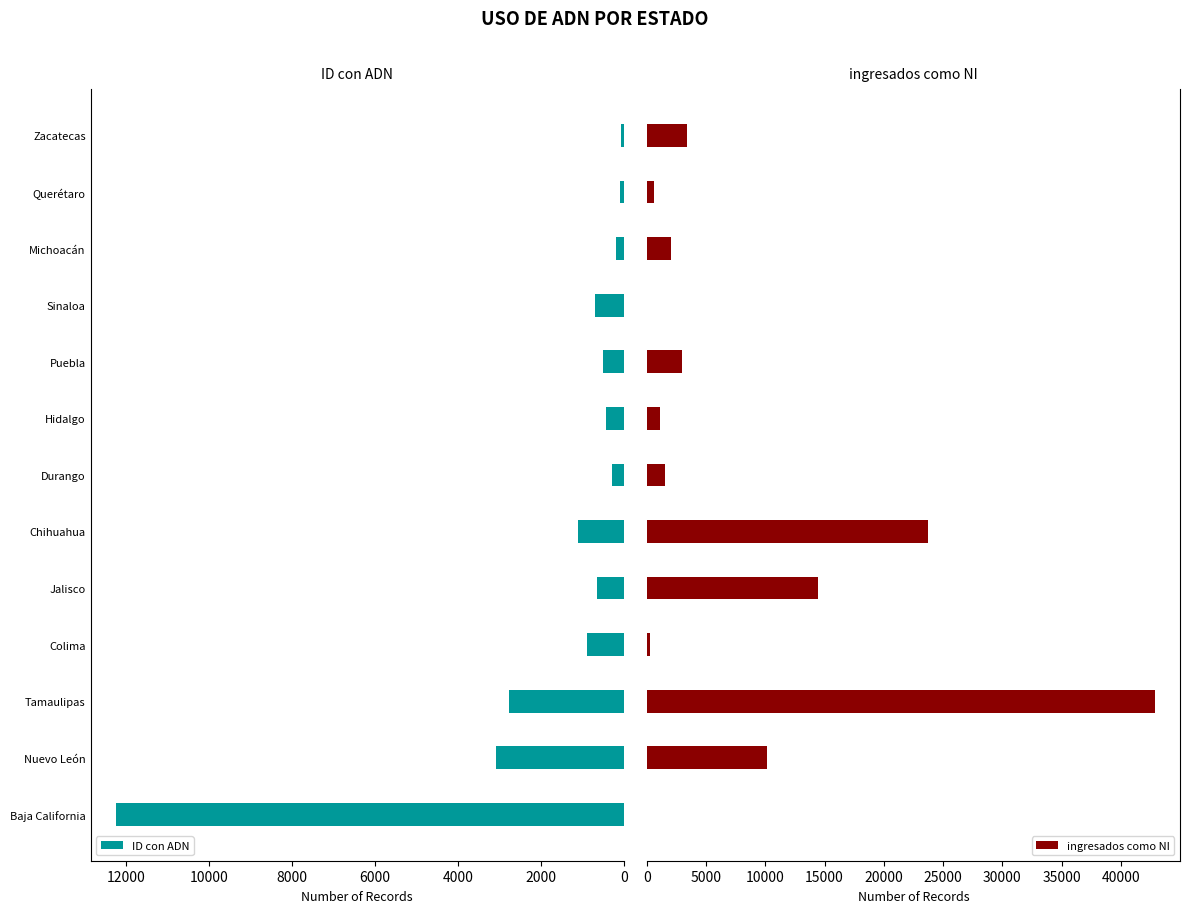

Are the bars grouped side by side (vs. stacked)?

Yes